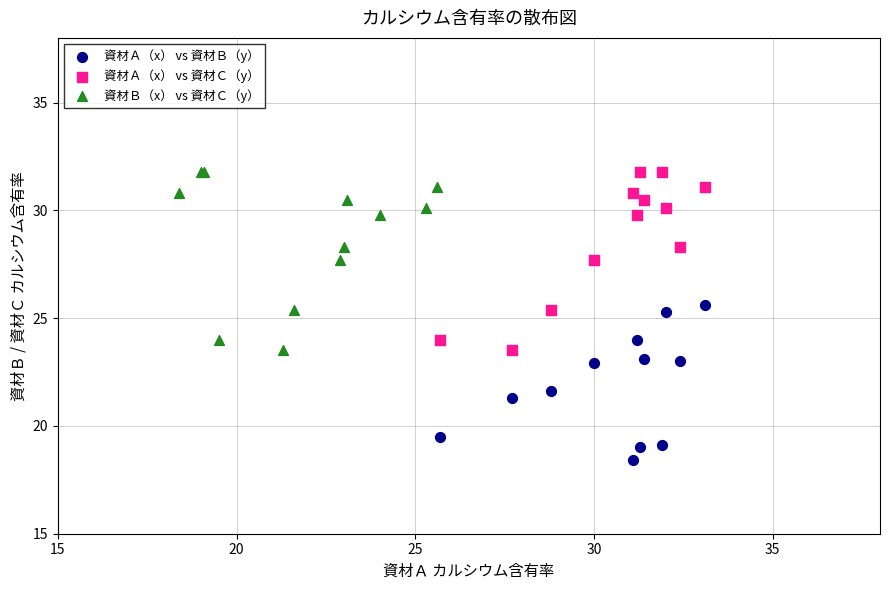

Which series contains the lowest Y value?

資材Ａ（x） vs 資材Ｂ（y）